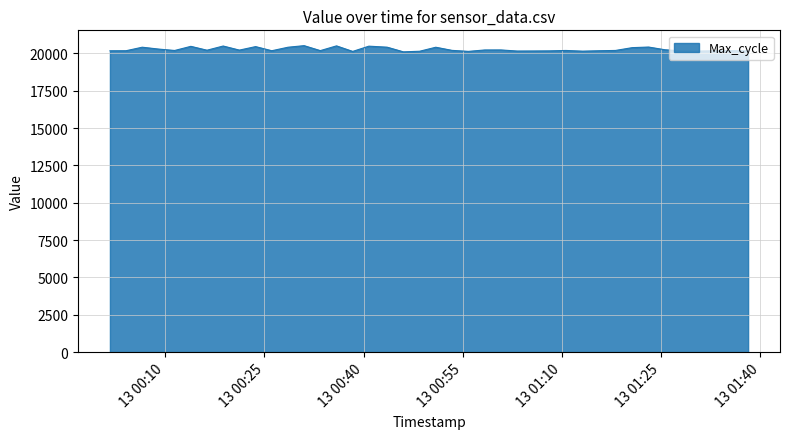

What is the smallest value displayed?

20107